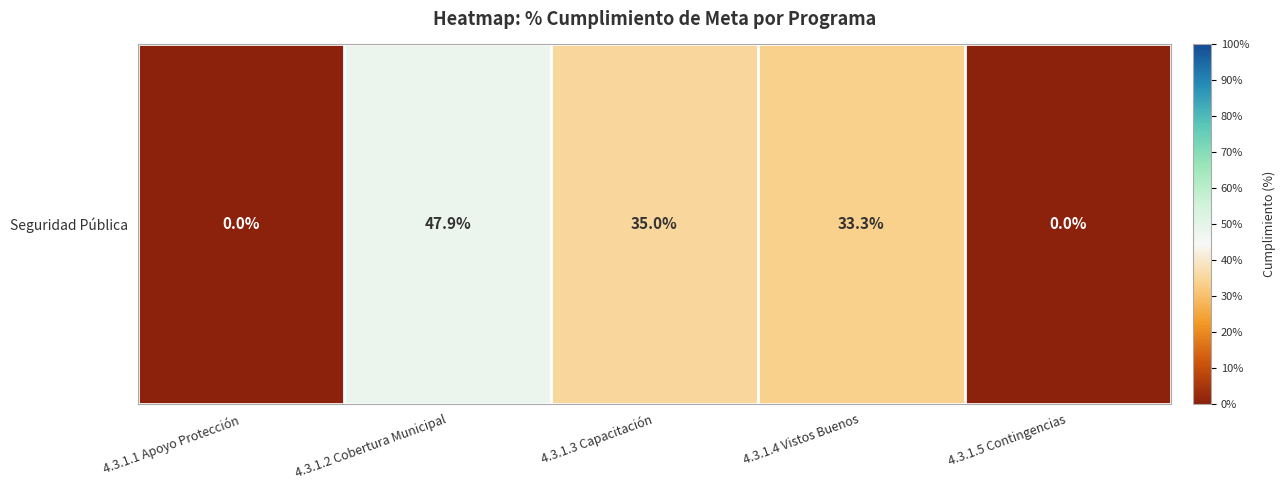

Which category has the lowest value across all series?

4.3.1.1 Apoyo Protección